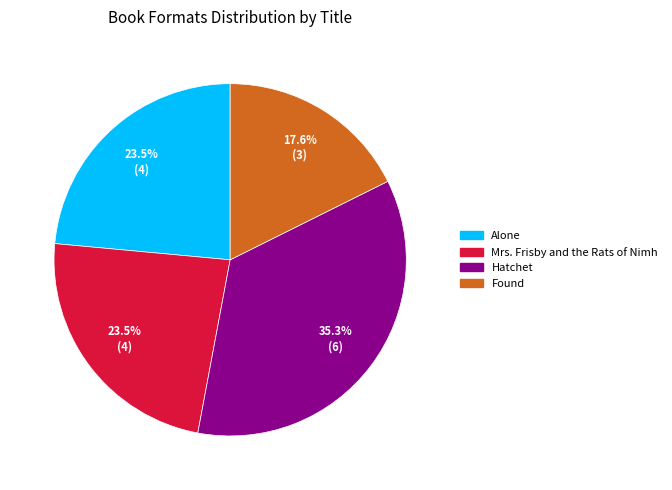

To the nearest percent, what is the average slice percentage?

25%